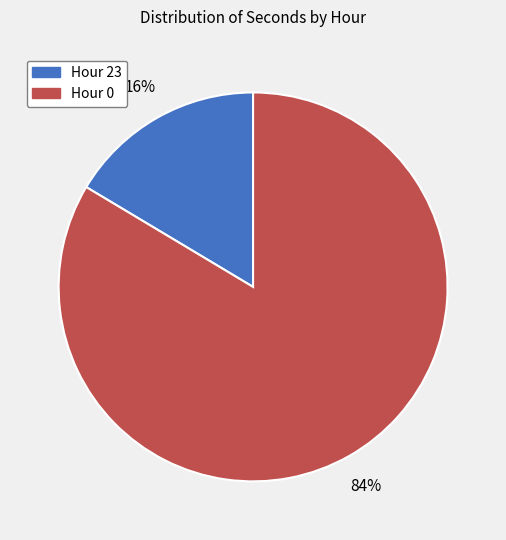

Rank the categories by value from lowest to highest.

Hour 23, Hour 0